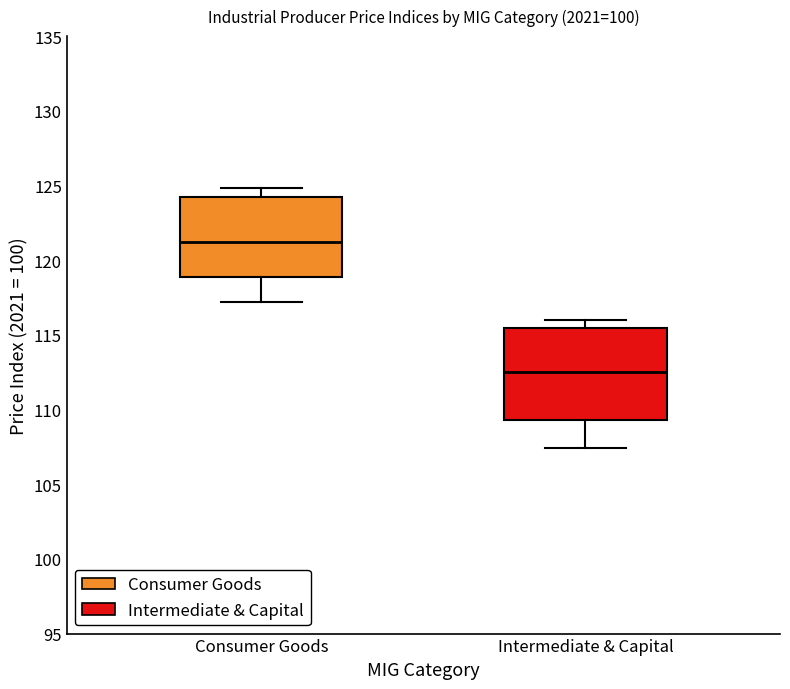

Comparing the boxes themselves (not the whiskers), which one is the tallest?

Intermediate & Capital